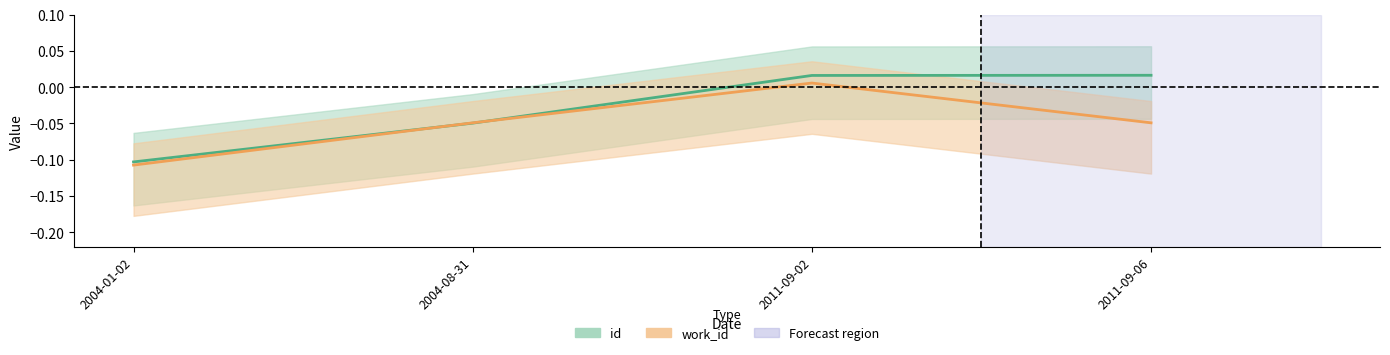

Reading left to right, list all the values displayed in this chart.

id: -0.1	-0.0	0.0	0.0
work_id: -0.1	-0.0	0.0	-0.0